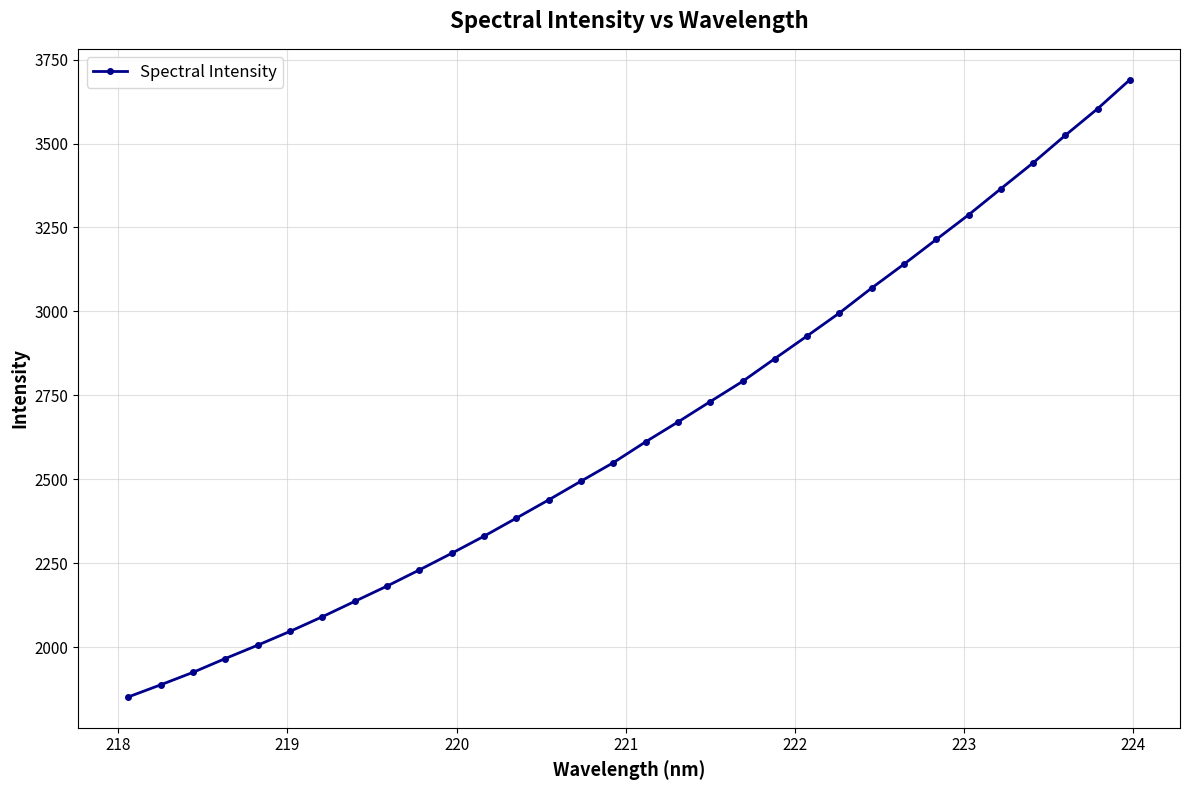

What is the average value?

2647.7